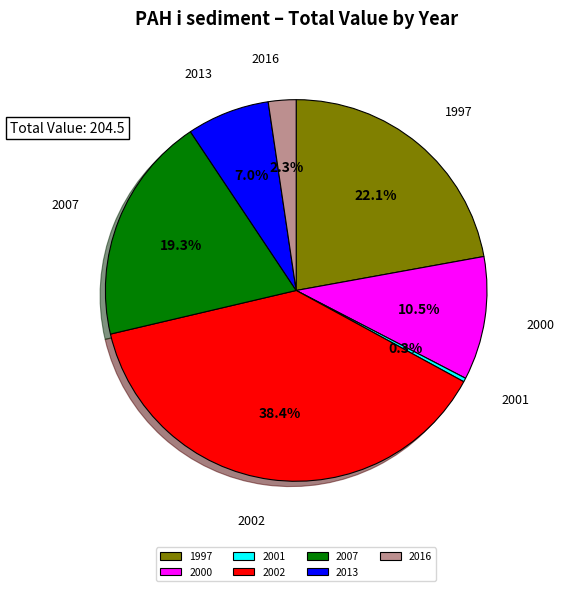

Do 2000 and 1997 together represent more than half of the pie?

No